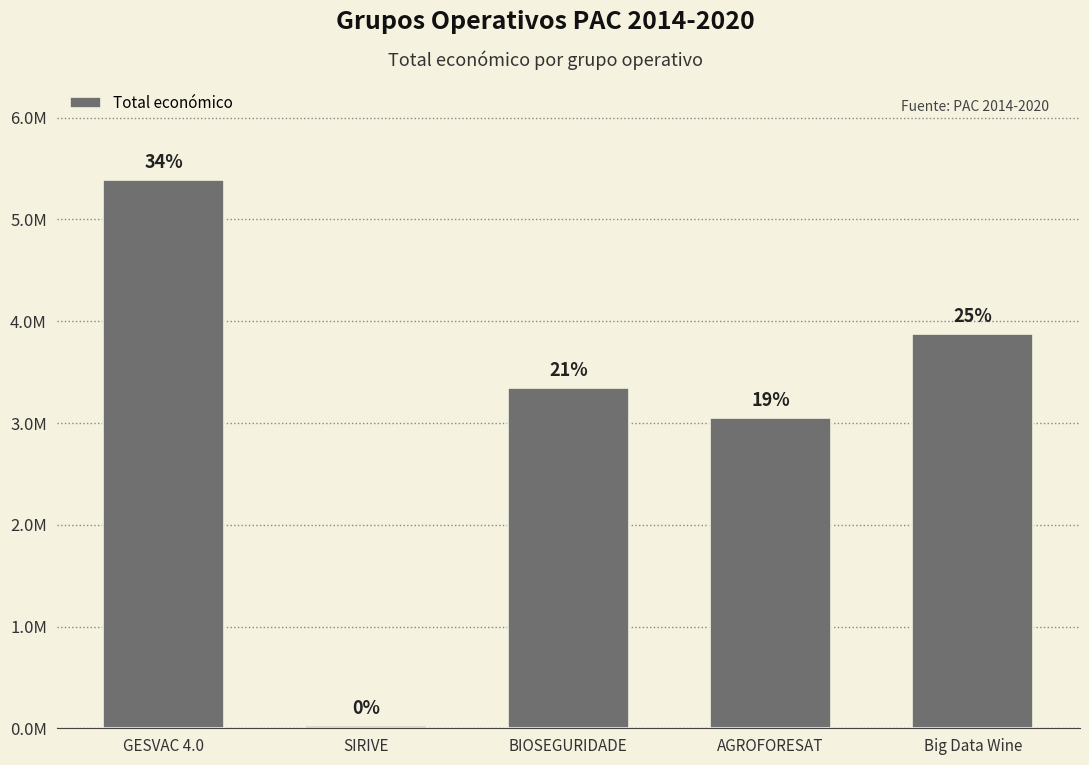

What is the sum of the values at BIOSEGURIDADE and Big Data Wine?

7217370